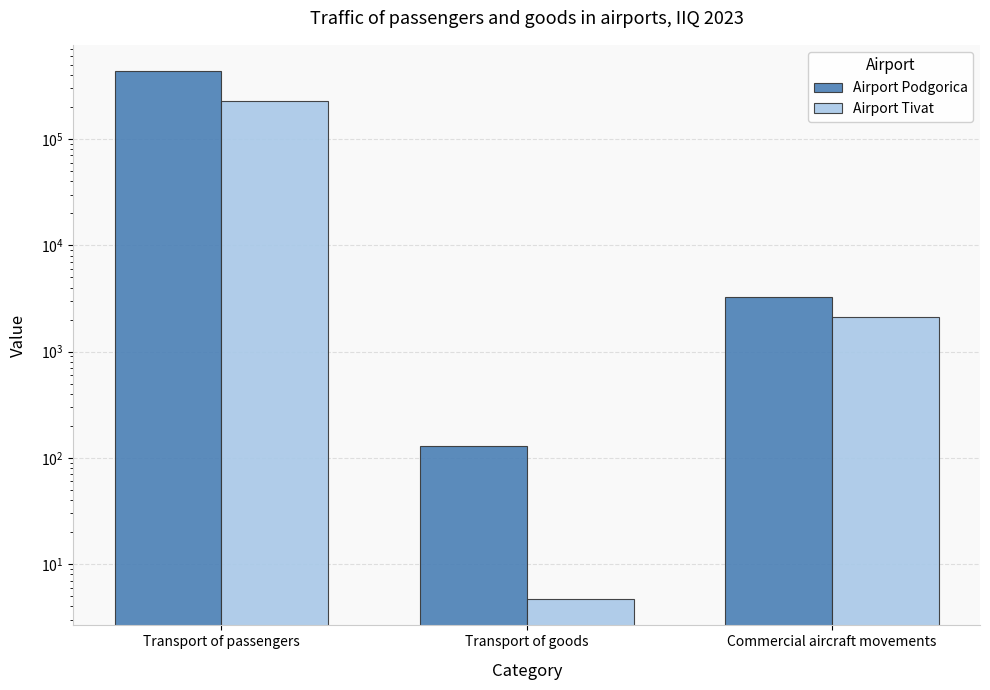

What is the difference between the maximum and second lowest values in the Airport Tivat series?

227863.0